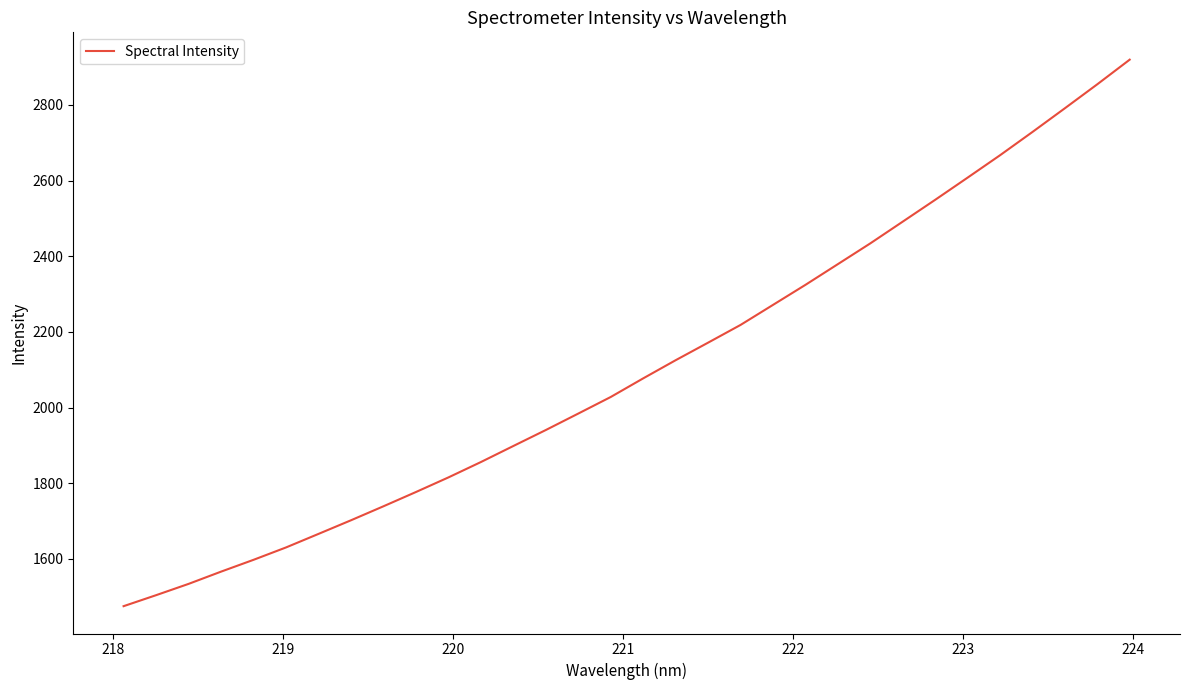

How many lines are shown in the chart?

1